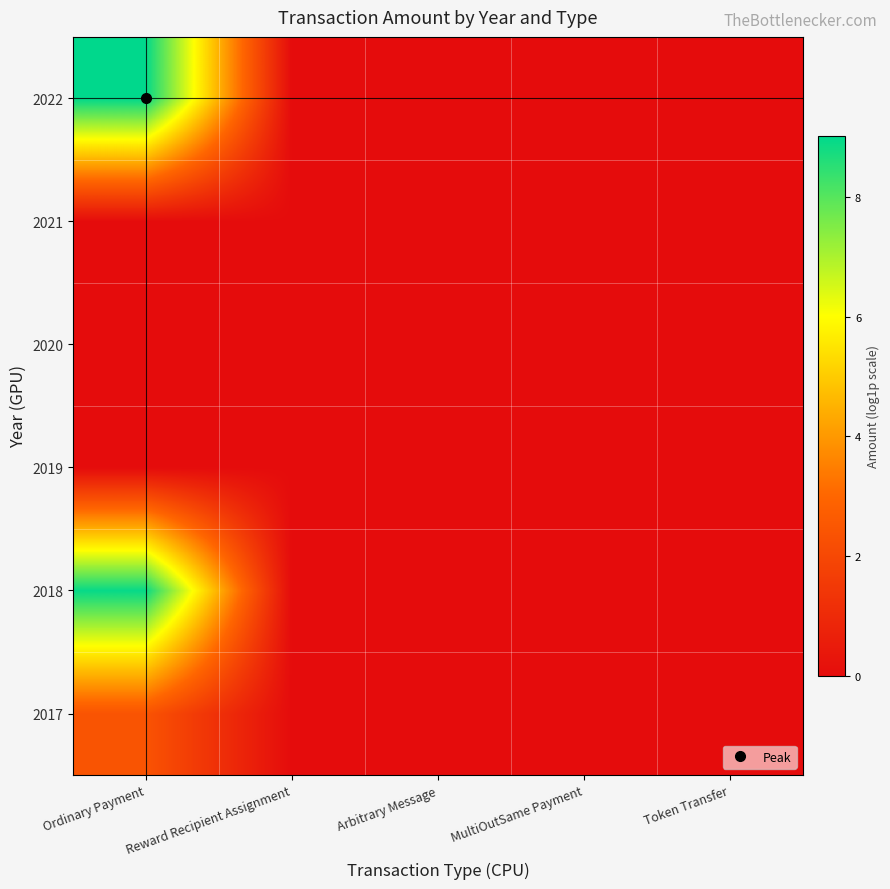

Reading right to left, transcribe all the data shown in this chart.

2017: Token Transfer=0.0	MultiOutSame Payment=0.0	Arbitrary Message=0.0	Reward Recipient Assignment=0.0	Ordinary Payment=2.4
2018: Token Transfer=0.0	MultiOutSame Payment=0.0	Arbitrary Message=0.0	Reward Recipient Assignment=0.0	Ordinary Payment=8.9
2019: Token Transfer=0.0	MultiOutSame Payment=0.0	Arbitrary Message=0.0	Reward Recipient Assignment=0.0	Ordinary Payment=0.0
2020: Token Transfer=0.0	MultiOutSame Payment=0.0	Arbitrary Message=0.0	Reward Recipient Assignment=0.0	Ordinary Payment=0.0
2021: Token Transfer=0.0	MultiOutSame Payment=0.0	Arbitrary Message=0.0	Reward Recipient Assignment=0.0	Ordinary Payment=0.0
2022: Token Transfer=0.0	MultiOutSame Payment=0.0	Arbitrary Message=0.0	Reward Recipient Assignment=0.0	Ordinary Payment=9.0